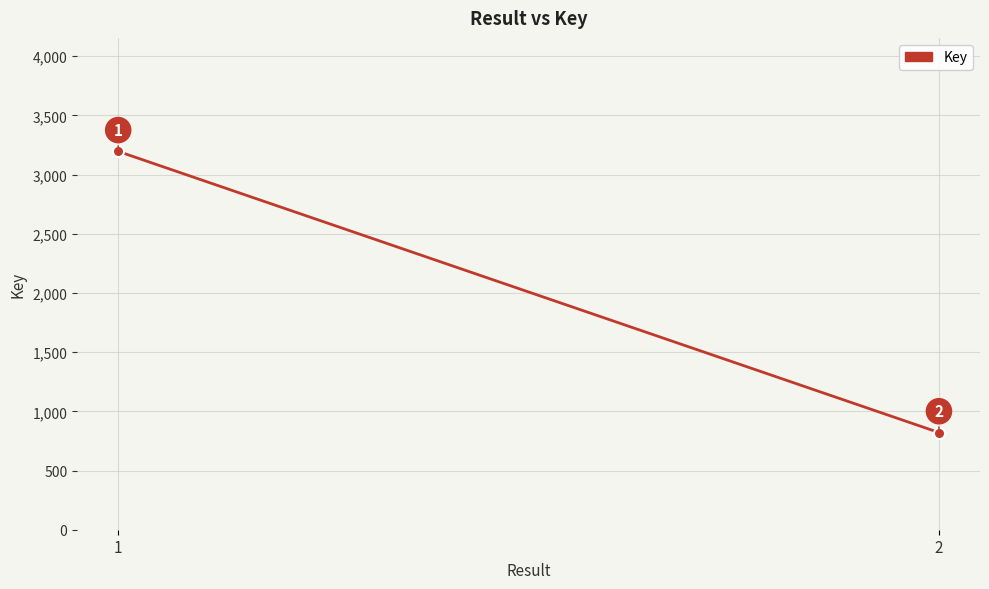

The value at 2 is 821. True or false?

True